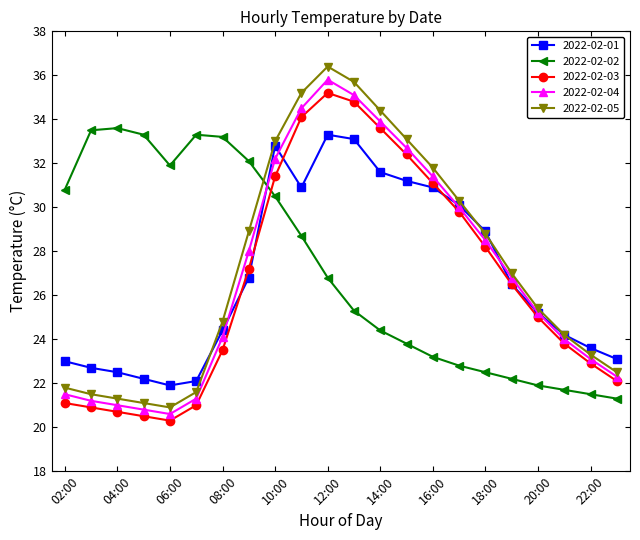

Which series ends up on top after the final intersection of 2022-02-02 and 2022-02-05?

2022-02-05